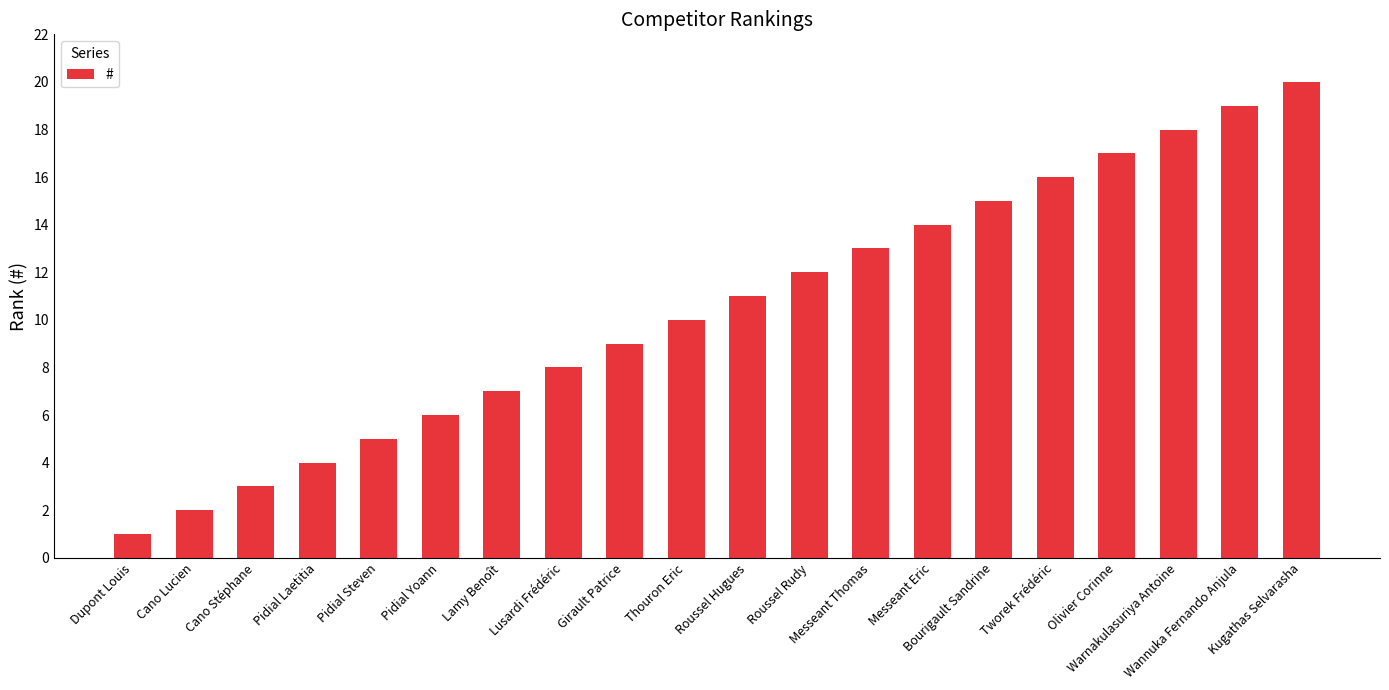

What is the label of the 20th bar from the right?

Dupont Louis